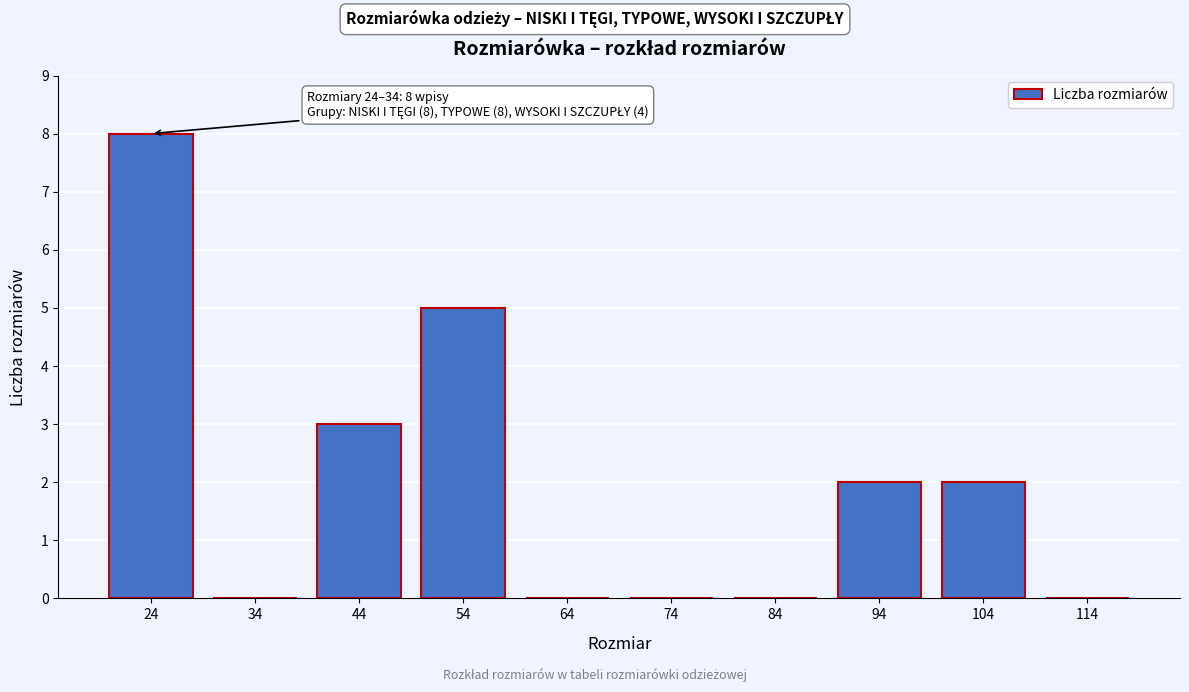

Reading left to right, extract all data points from this chart.

24=8	34=0	44=3	54=5	64=0	74=0	84=0	94=2	104=2	114=0